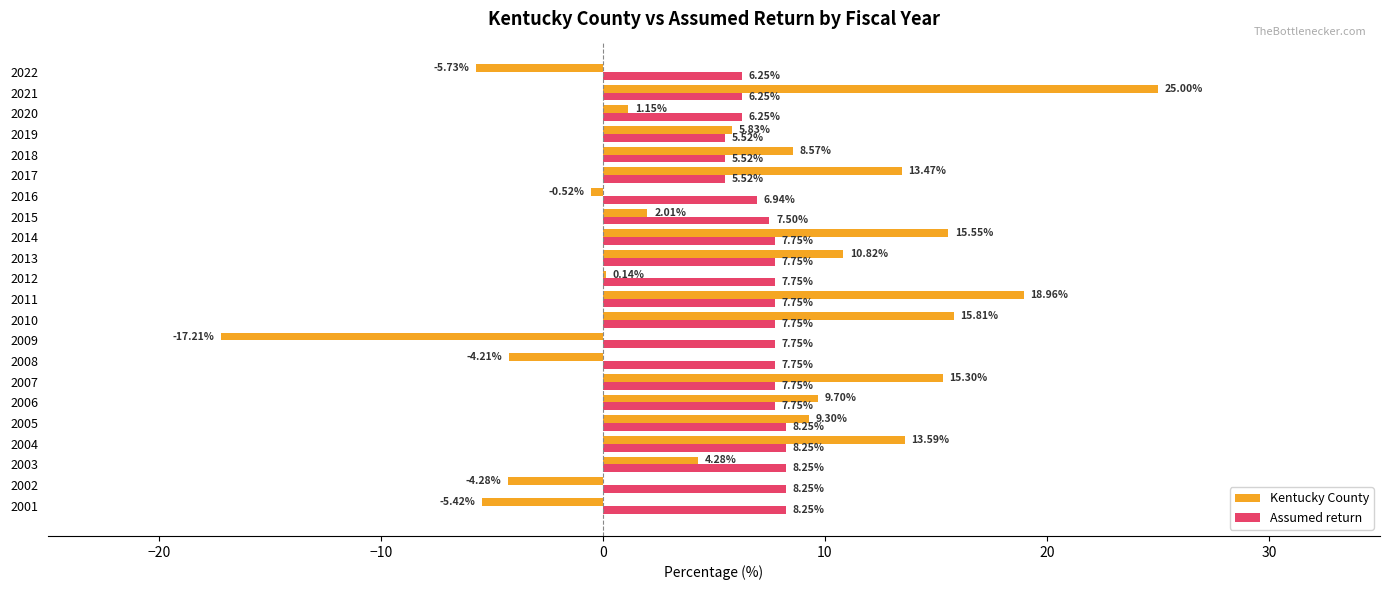

Between 2009 and 2022, which series saw the biggest shift?

Kentucky County